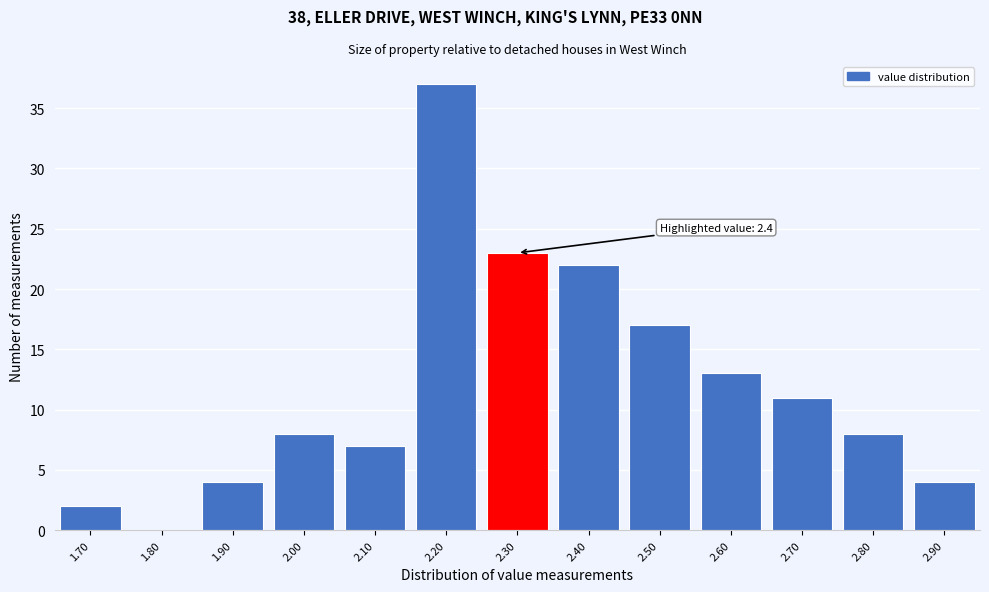

Reading left to right, extract all data points from this chart.

1.70=2	1.80=0	1.90=4	2.00=8	2.10=7	2.20=37	2.30=23	2.40=22	2.50=17	2.60=13	2.70=11	2.80=8	2.90=4